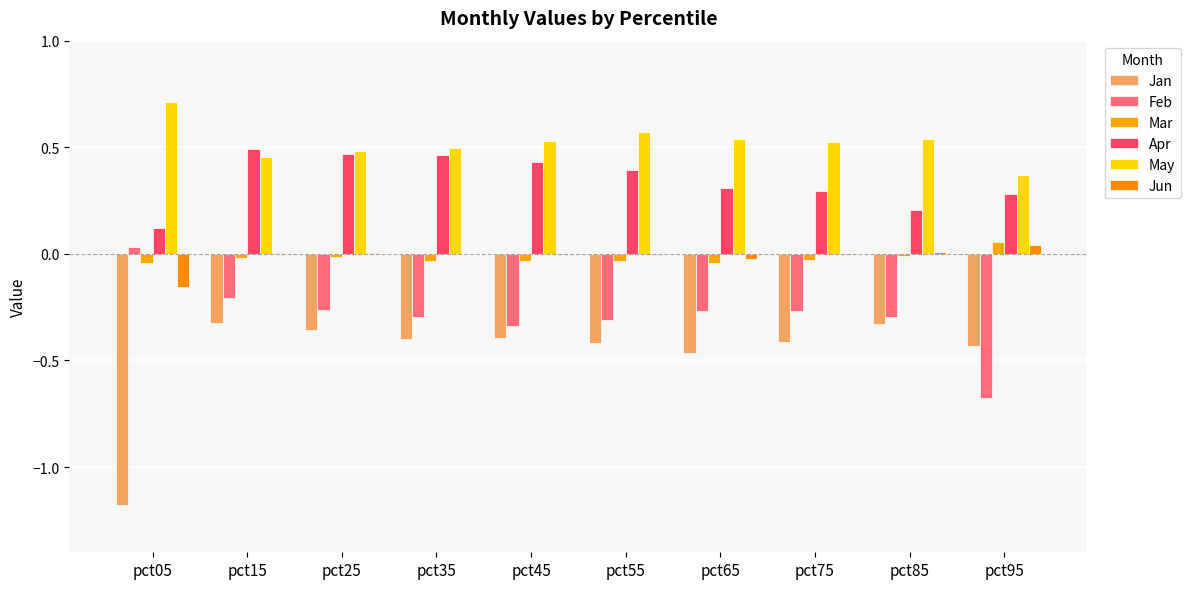

What are all the series names shown in the legend?

Jan, Feb, Mar, Apr, May, Jun